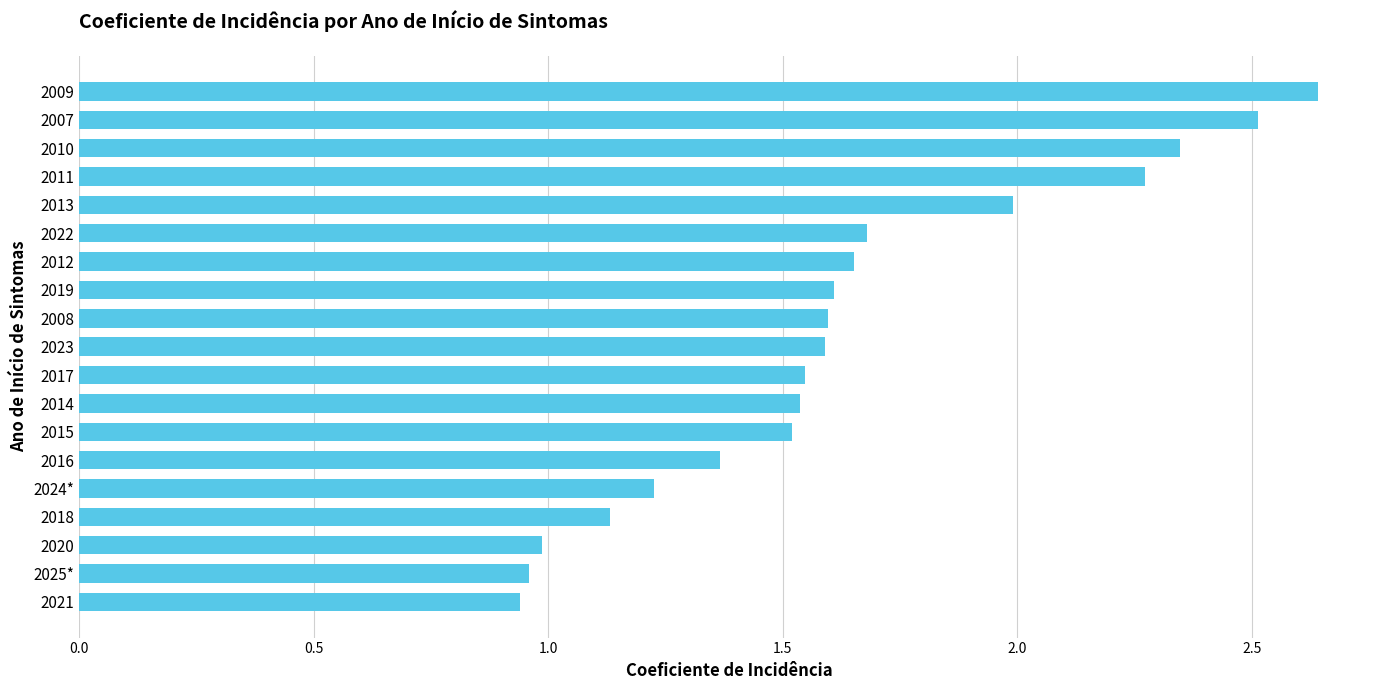

What is the sum of the values at 2011 and 2019?

3.9